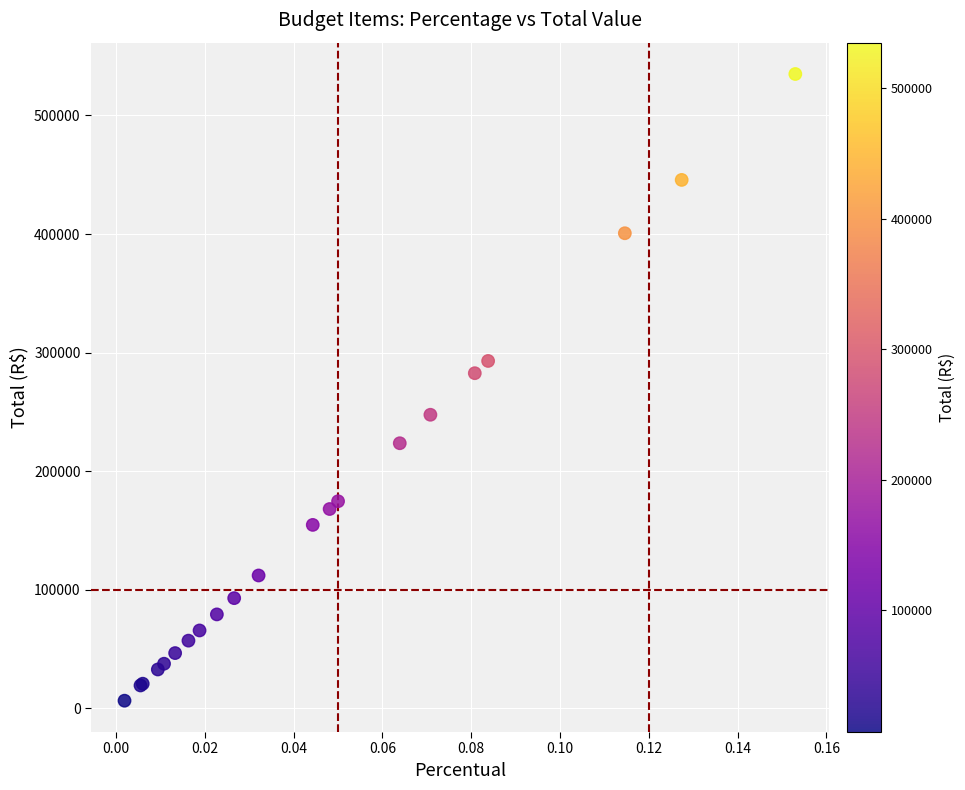

What Y value in the scatter plot is closest to 270722?

282660.0